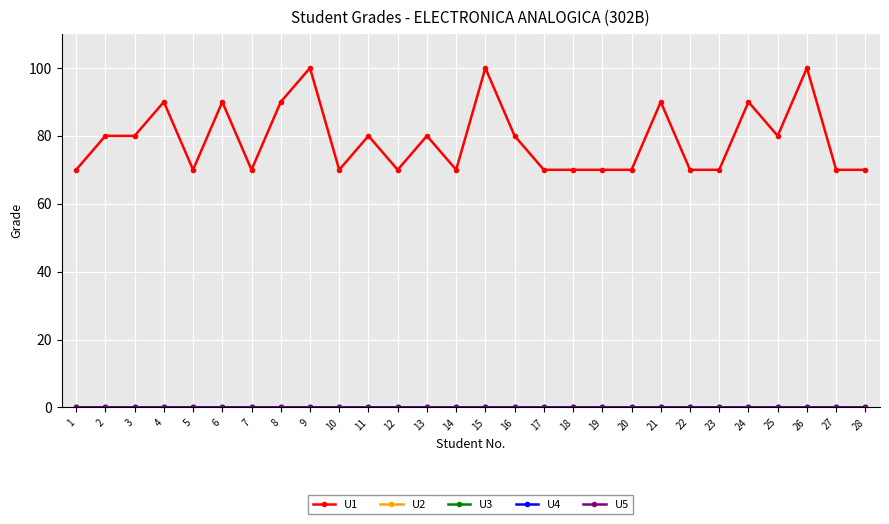

At 5, list the series in order from largest to smallest.

U1, U2, U3, U4, U5